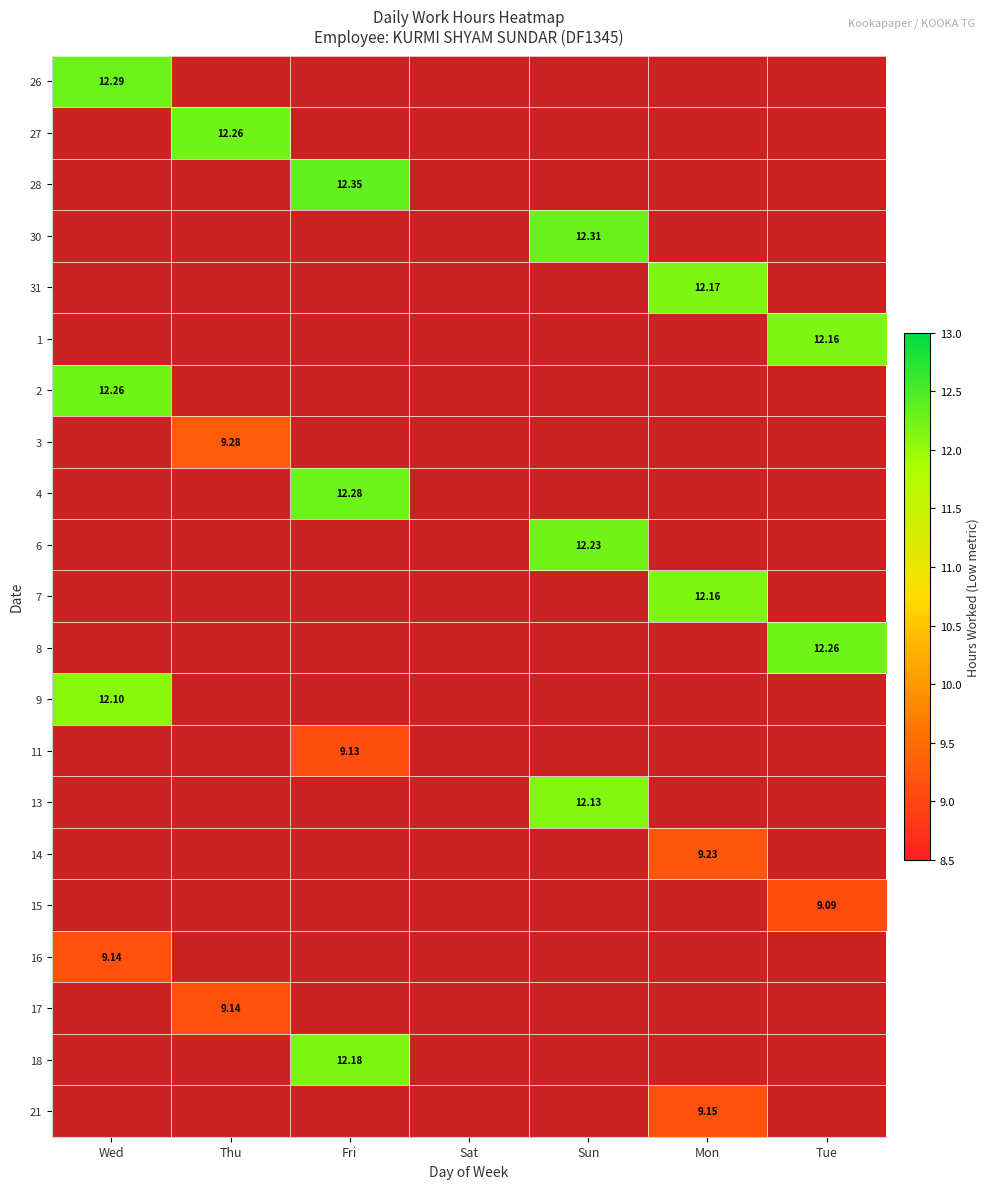

At which label is 9 closest to 12?

Wed